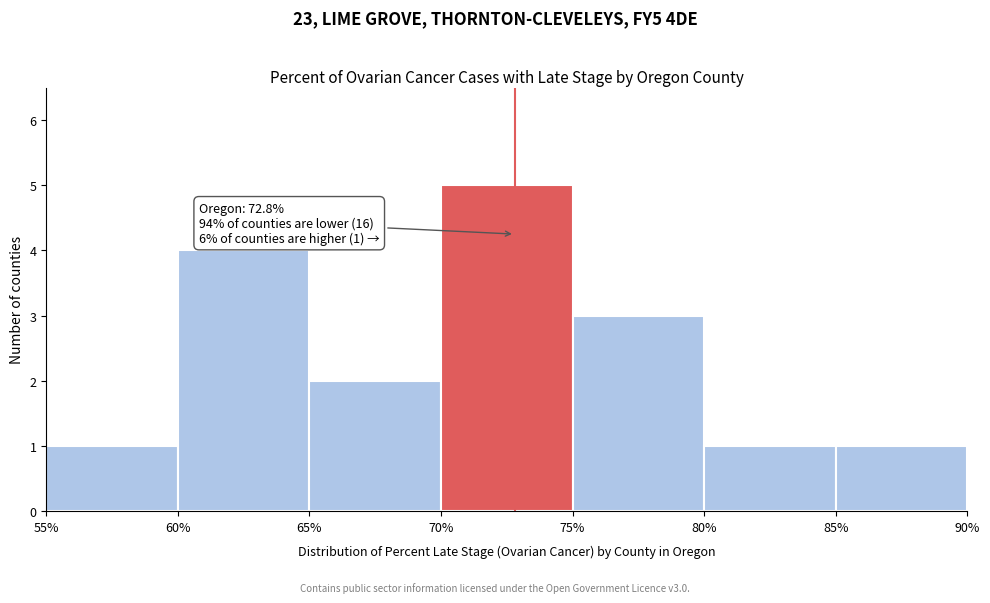

Which range on the x-axis has the tallest bar?

70% to 75%